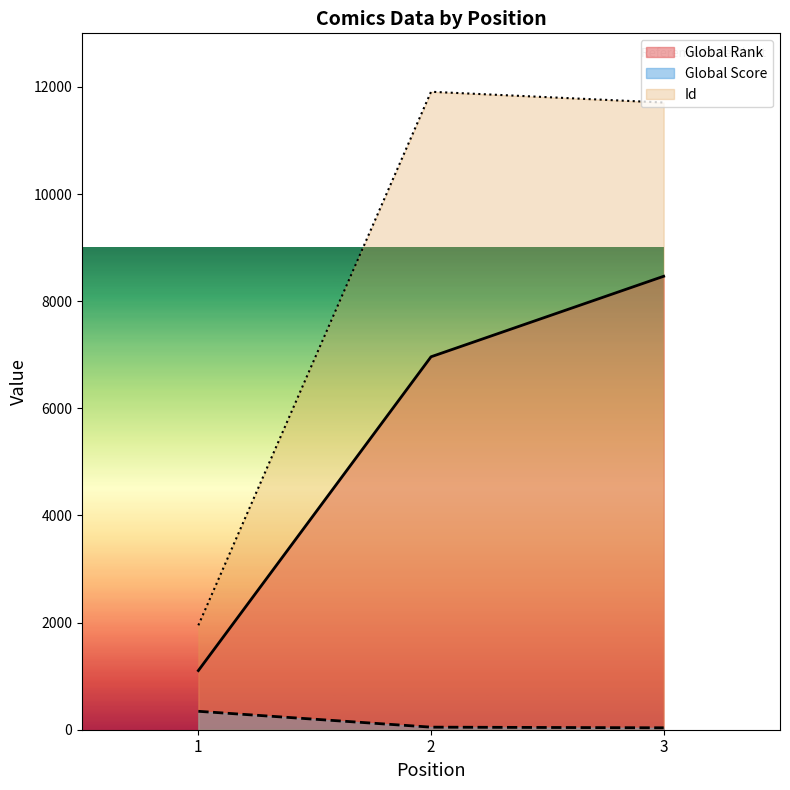

Which category has the lowest value in the Id series?

1